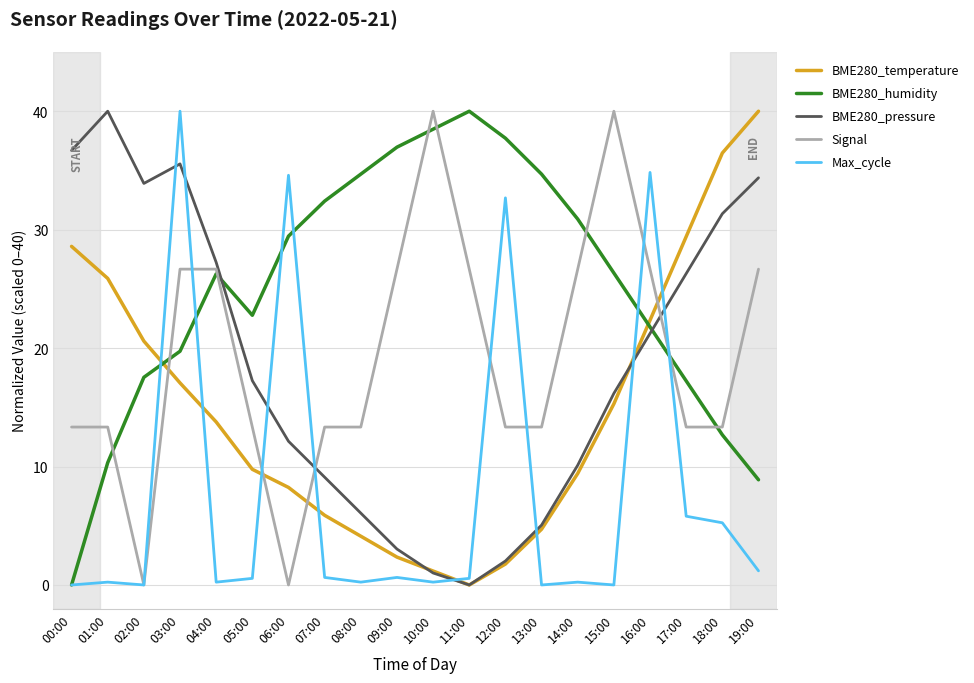

What position from the left is 19:00?

20